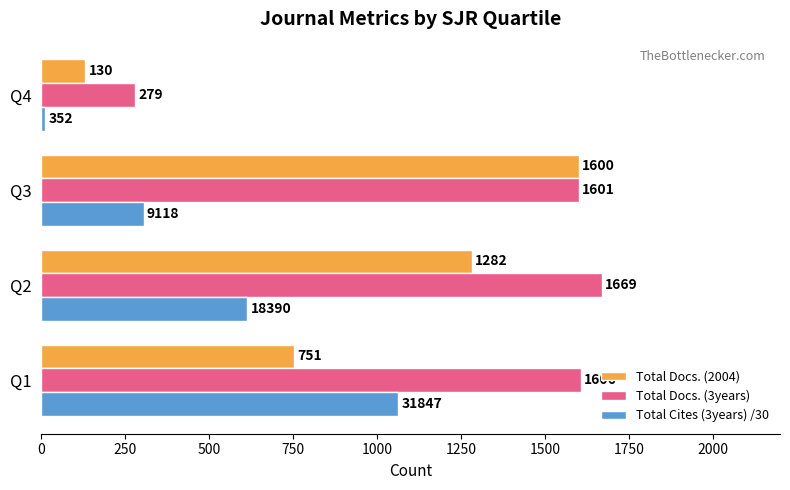

What is the difference between the Total Docs. (2004) values at Q4 and Q2?

1152.0